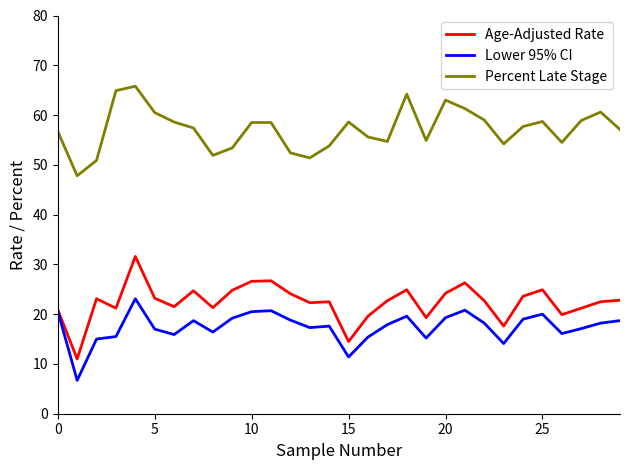

Which series has the largest range (max minus min)?

Age-Adjusted Rate